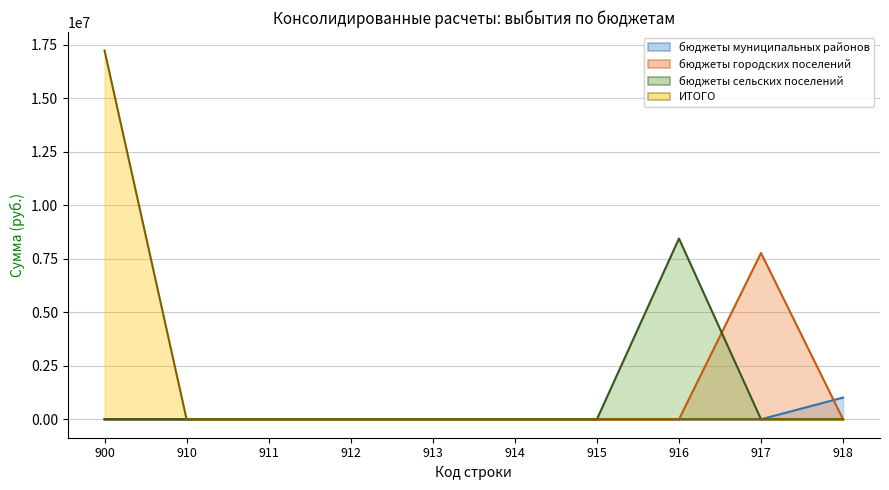

Which has a higher value, 911 or 910?

911